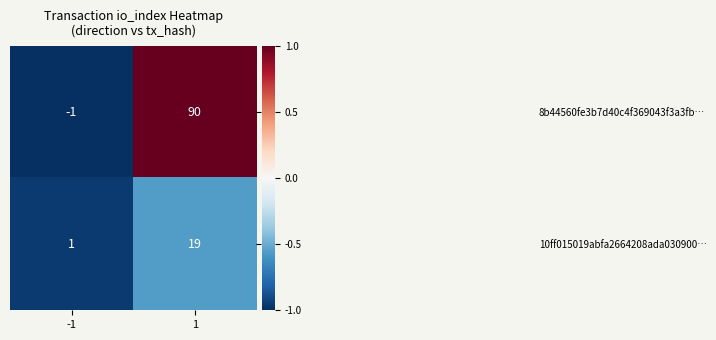

Rank the series by their average value, from highest to lowest.

8b44560fe3b7d40c4f369043f3a3fb…, 10ff015019abfa2664208ada030900…